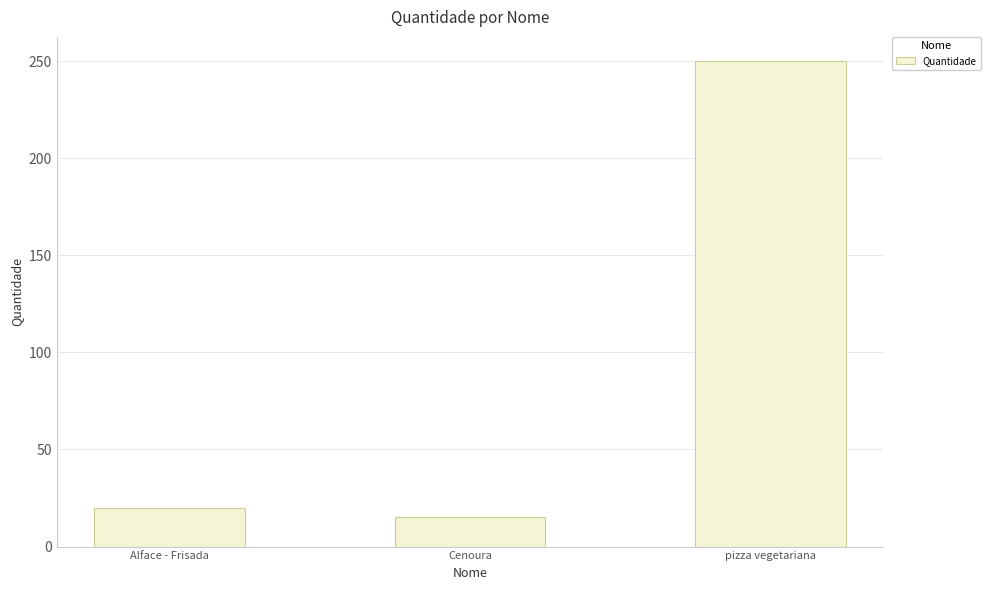

What position from the left is Alface - Frisada?

1